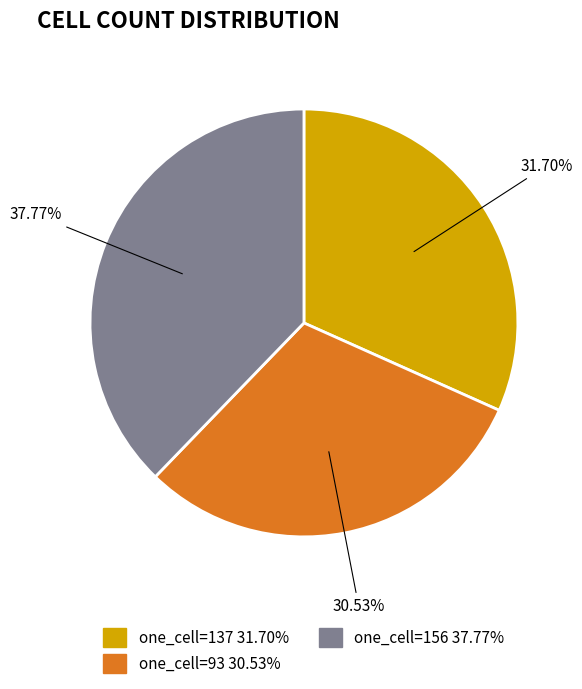

To the nearest percent, what is the difference between the largest and smallest slice percentages?

7%